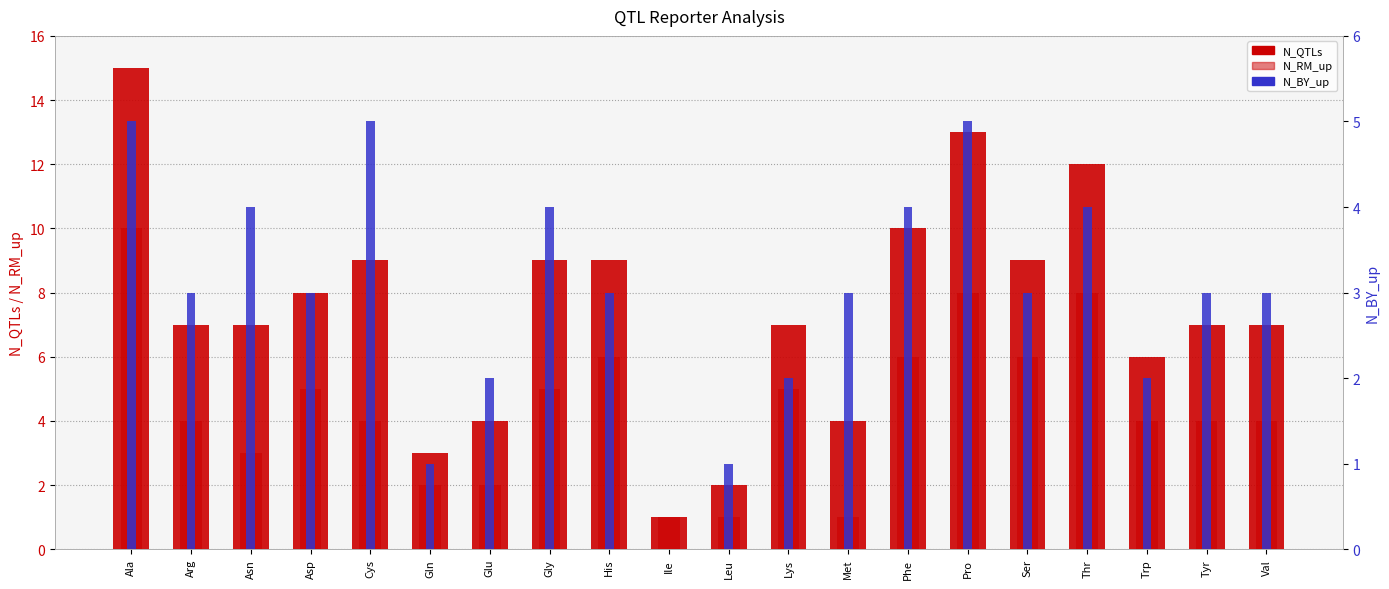

Is the value of N_RM_up at Asn greater than the value of N_BY_up at Trp?

Yes